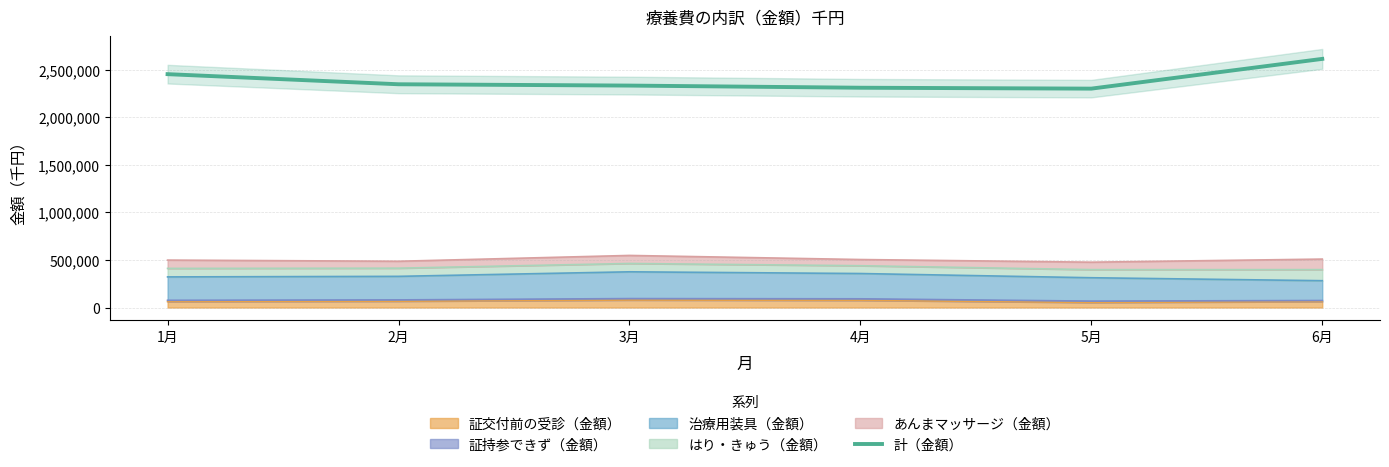

Reading left to right, what are all the values shown in this chart?

2451901.4	2345726.4	2331924.5	2309277.2	2299856.4	2612394.5